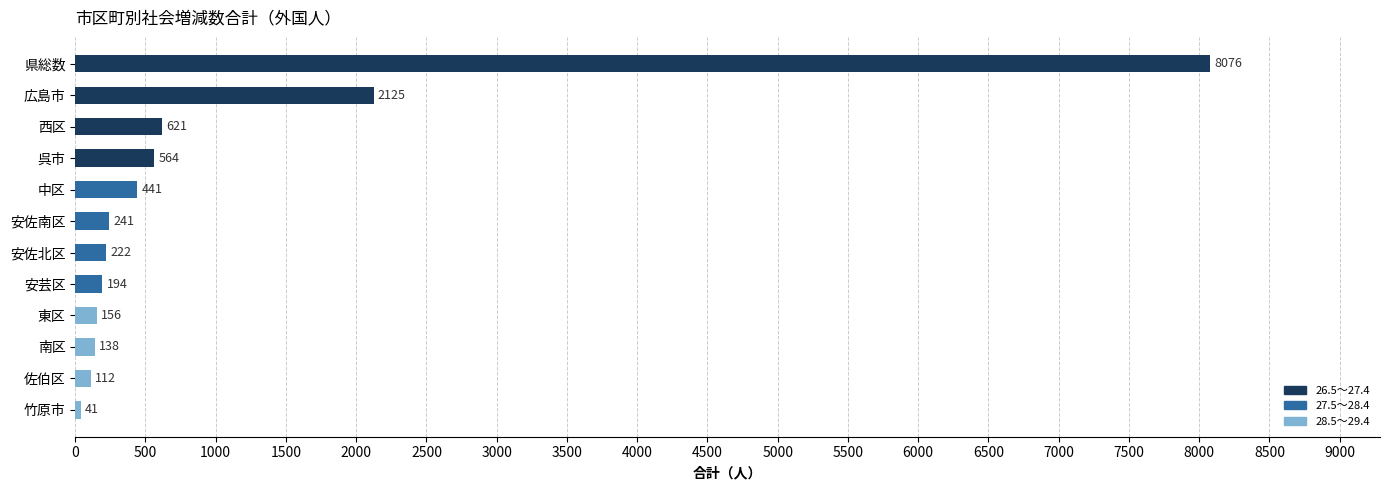

List the labels in order of value, smallest first.

竹原市, 佐伯区, 南区, 東区, 安芸区, 安佐北区, 安佐南区, 中区, 呉市, 西区, 広島市, 県総数